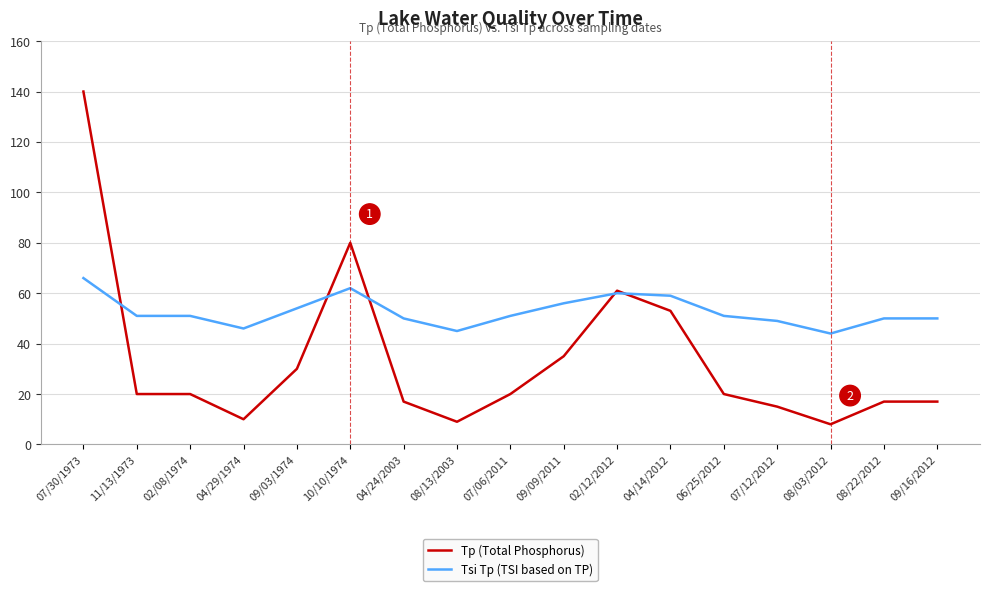

True or false: Tp (Total Phosphorus) has a value of 9 at 06/25/2012.

False